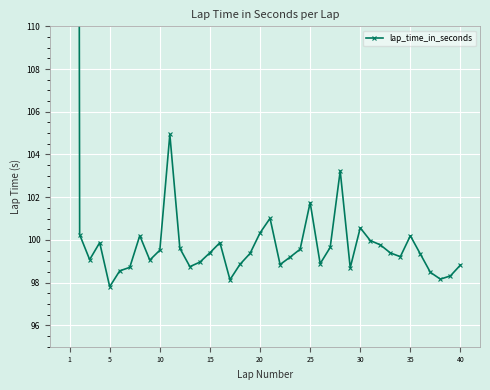

How many data points are above 99?

26